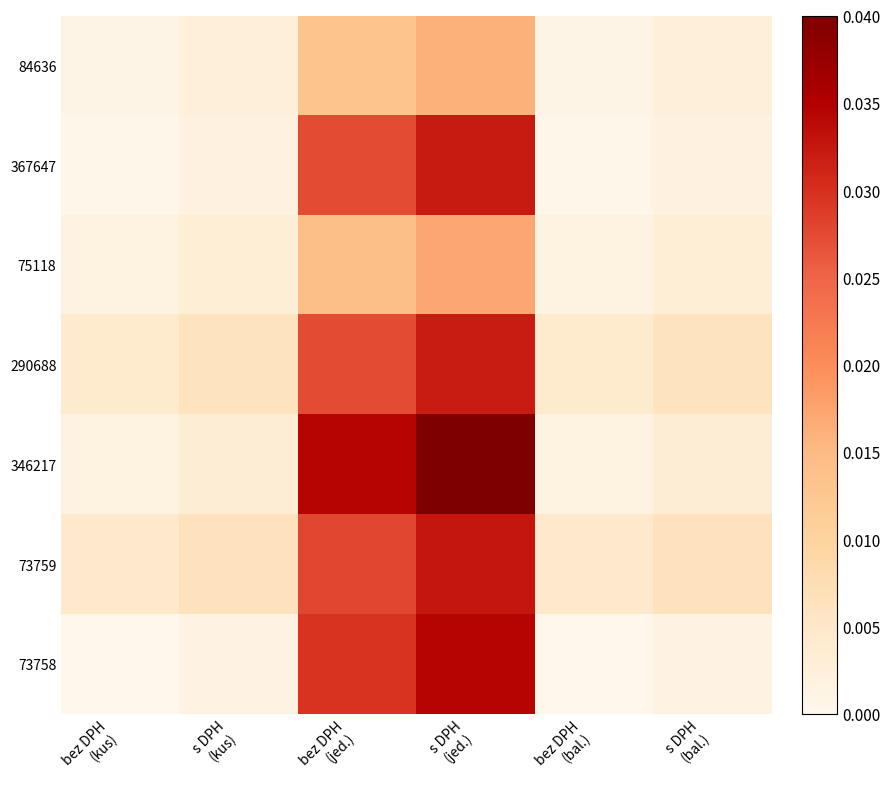

Which series has the largest total across all categories?

346217